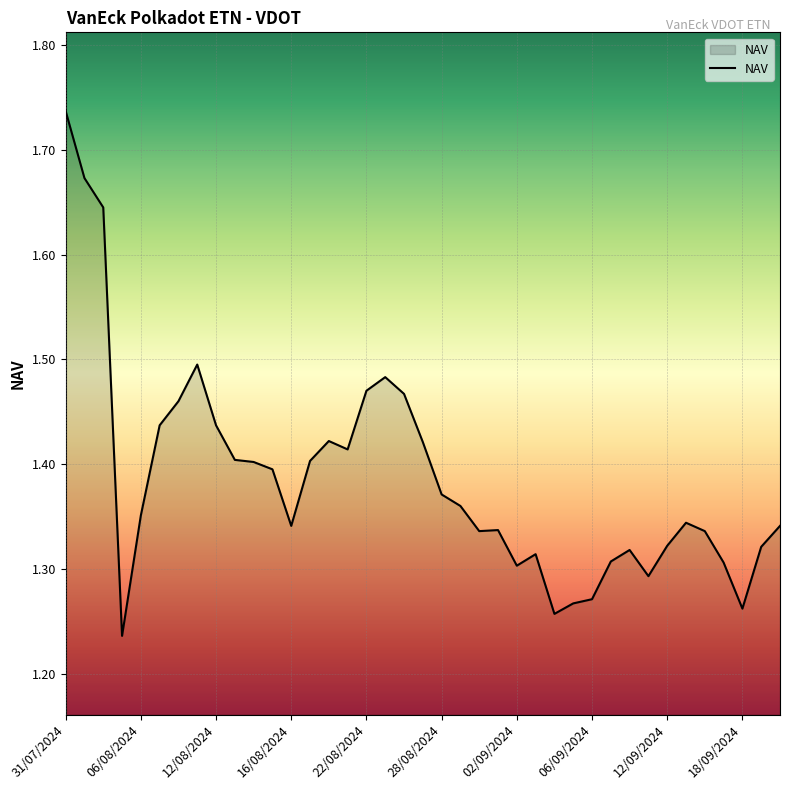

How many lines are shown in the chart?

1